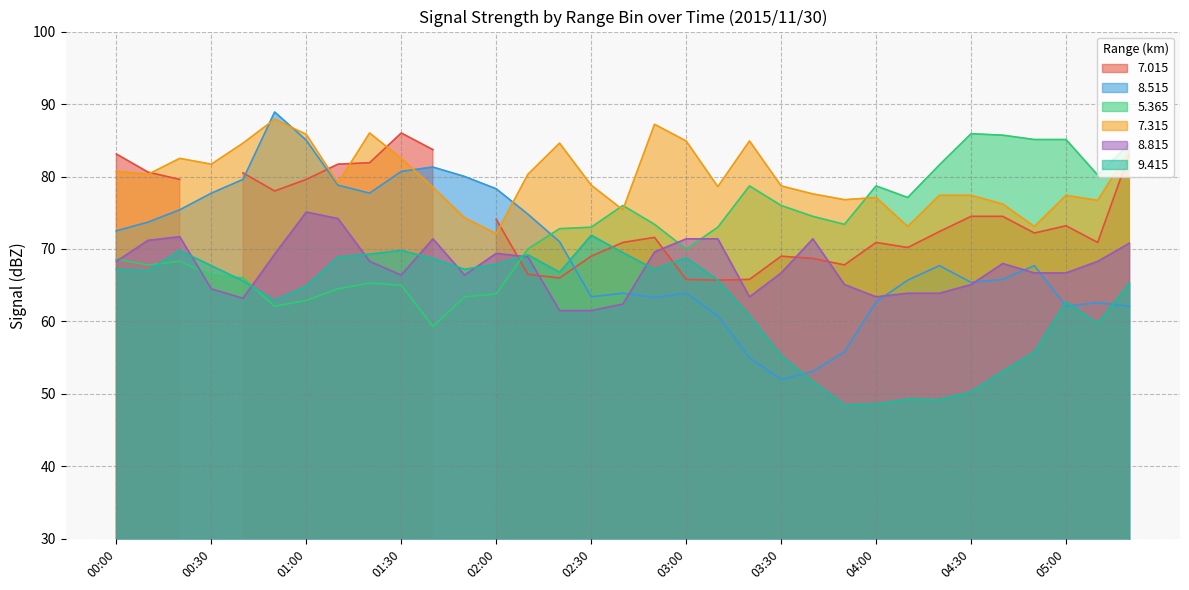

Is it true that 9.415 equals 27.6 at 00:00?

False